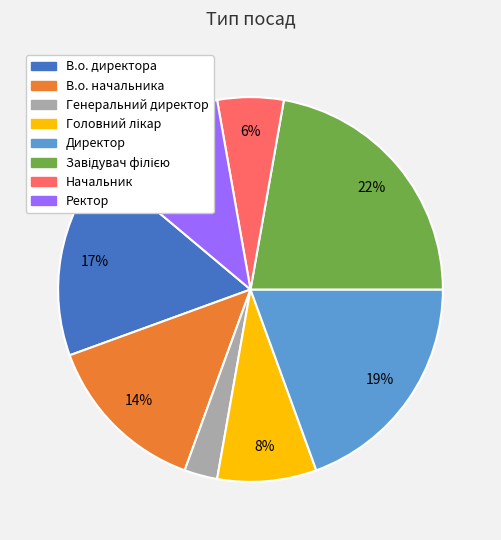

What is the smallest slice in the pie chart?

Генеральний директор